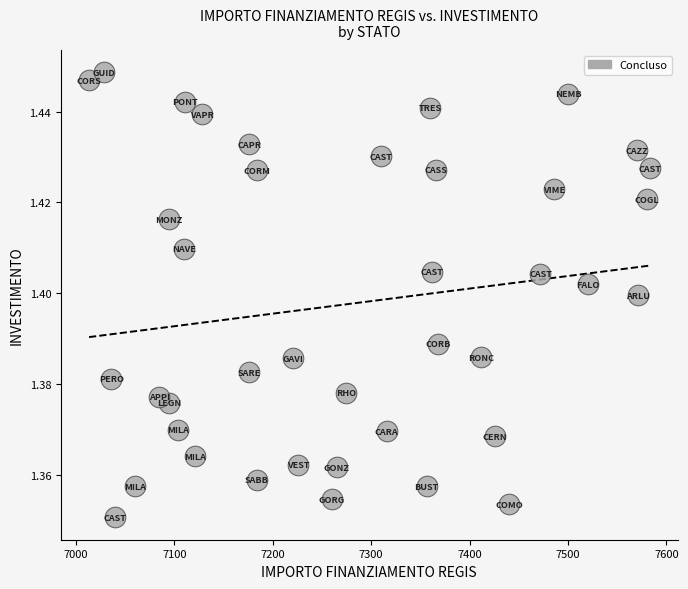

What is the range of X values (max minus min)?

569.6